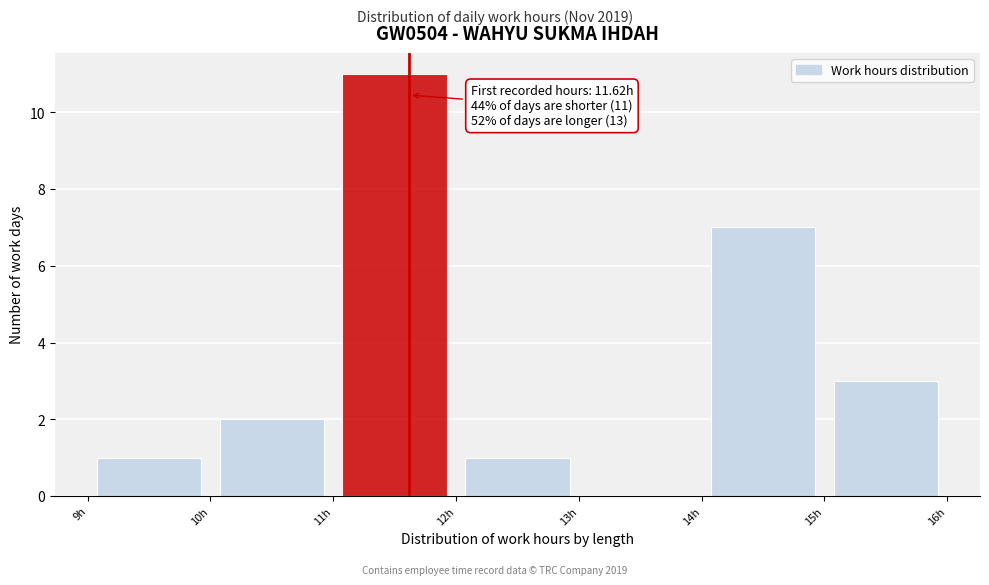

Which range on the x-axis has the tallest bar?

11 to 12